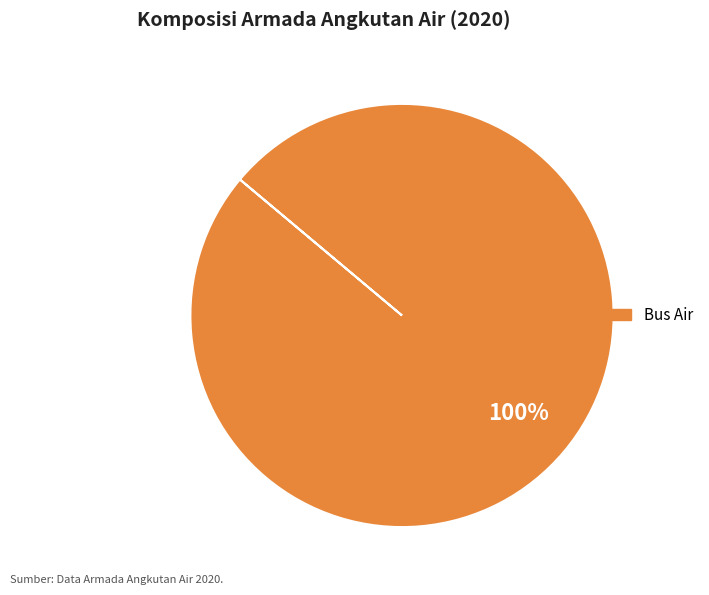

How many segments does this pie chart have?

1